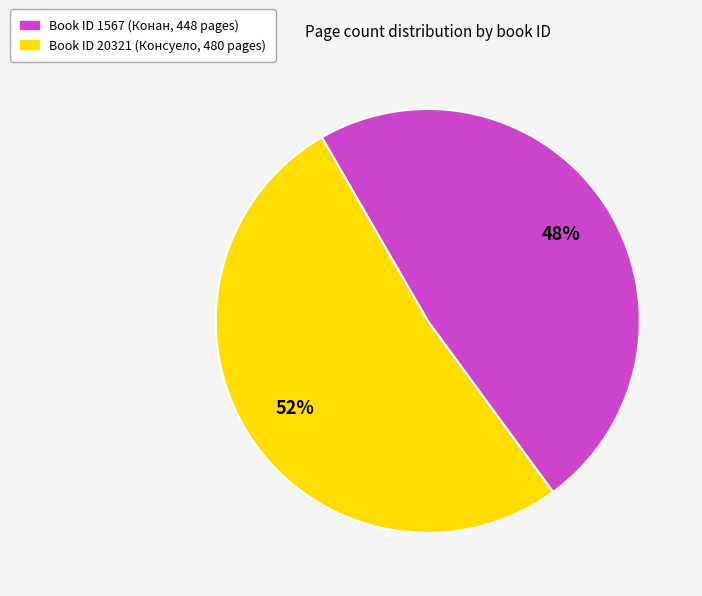

To the nearest percent, what is the average slice percentage?

50%